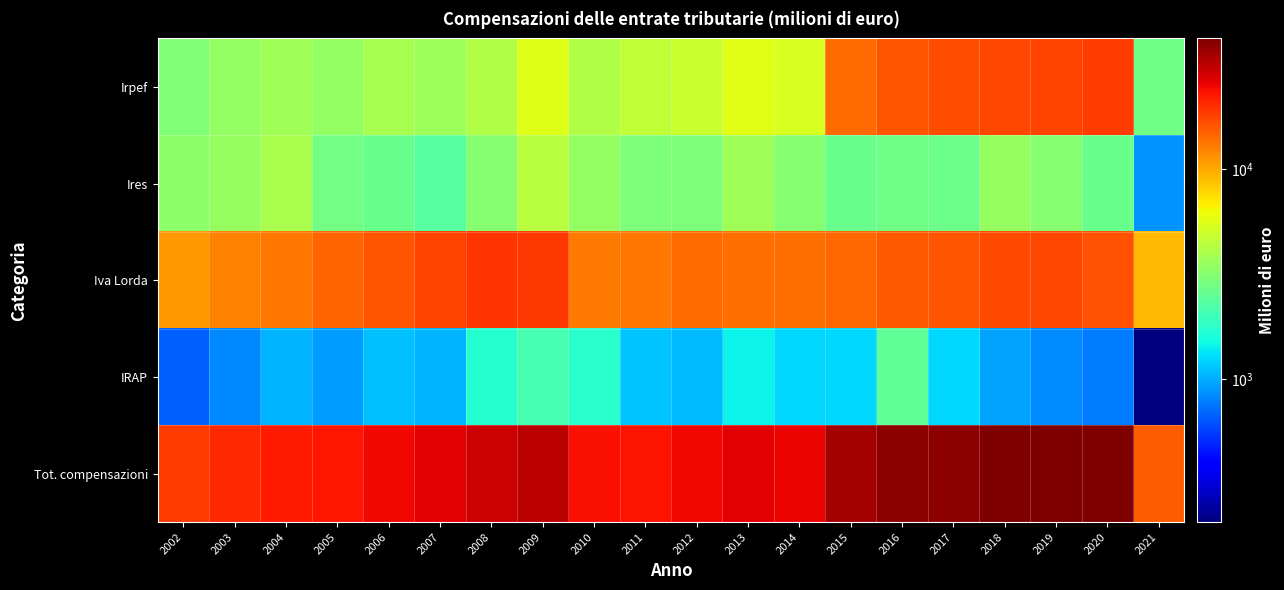

Reading right to left, extract all data points from this chart.

Irpef: 2021=2726	2020=18357	2019=17719	2018=17418	2017=16489	2016=16040	2015=14142	2014=5318	2013=5672	2012=4779	2011=4605	2010=4134	2009=5566	2008=4142	2007=3686	2006=3917	2005=3481	2004=3763	2003=3467	2002=3054
Ires: 2021=877	2020=2637	2019=3189	2018=3491	2017=2687	2016=2734	2015=2615	2014=3166	2013=3728	2012=3004	2011=3010	2010=3457	2009=4343	2008=3165	2007=2355	2006=2625	2005=2821	2004=3969	2003=3536	2002=3317
Iva Lorda: 2021=9164	2020=16413	2019=17144	2018=17008	2017=16050	2016=15492	2015=14297	2014=13898	2013=13659	2012=14057	2011=13094	2010=13032	2009=18699	2008=19035	2007=17590	2006=15818	2005=14712	2004=13211	2003=12415	2002=11067
IRAP: 2021=210	2020=786	2019=849	2018=950	2017=1259	2016=2463	2015=1248	2014=1260	2013=1458	2012=1078	2011=1136	2010=1731	2009=2119	2008=1698	2007=1035	2006=1115	2005=921	2004=1039	2003=830	2002=678
Tot. compensazioni: 2021=15315	2020=40977	2019=41607	2018=41425	2017=38680	2016=38686	2015=34563	2014=25164	2013=26028	2012=24403	2011=23120	2010=23502	2009=31486	2008=29137	2007=25888	2006=24491	2005=22840	2004=22275	2003=20578	2002=18511